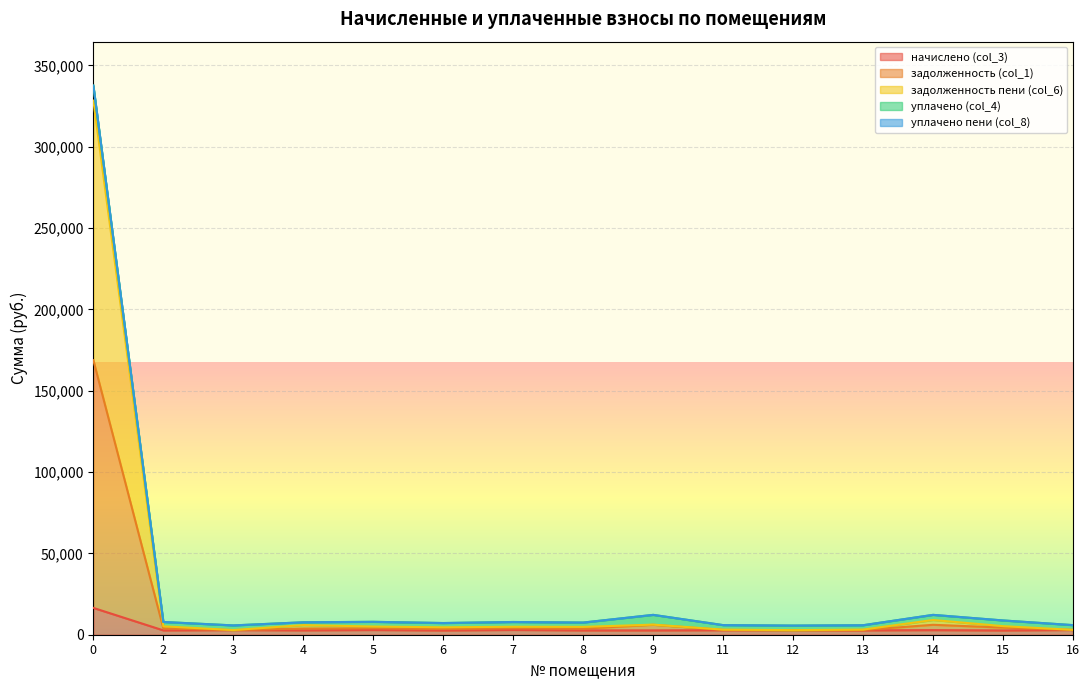

True or false: задолженность пени (col_6) and начислено (col_3) intersect in this chart.

False